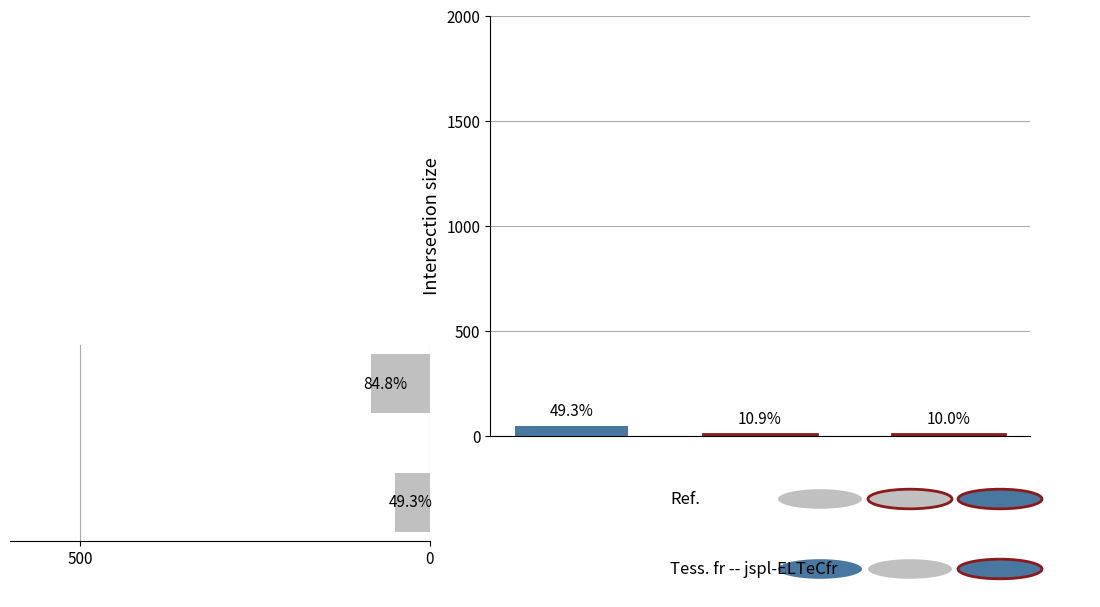

How many data points does each series have?

2